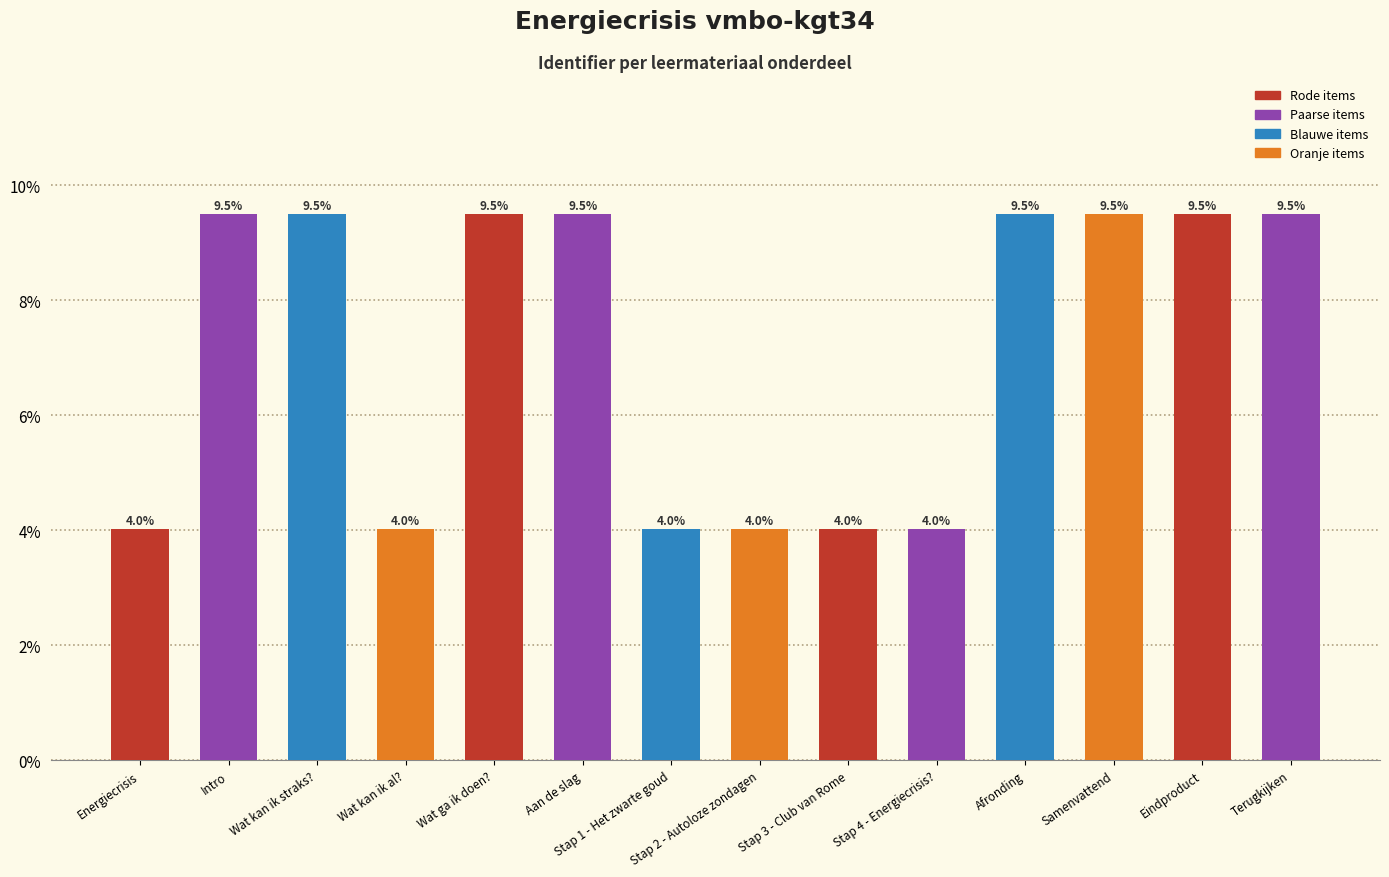

Read the value at Energiecrisis.

4.0